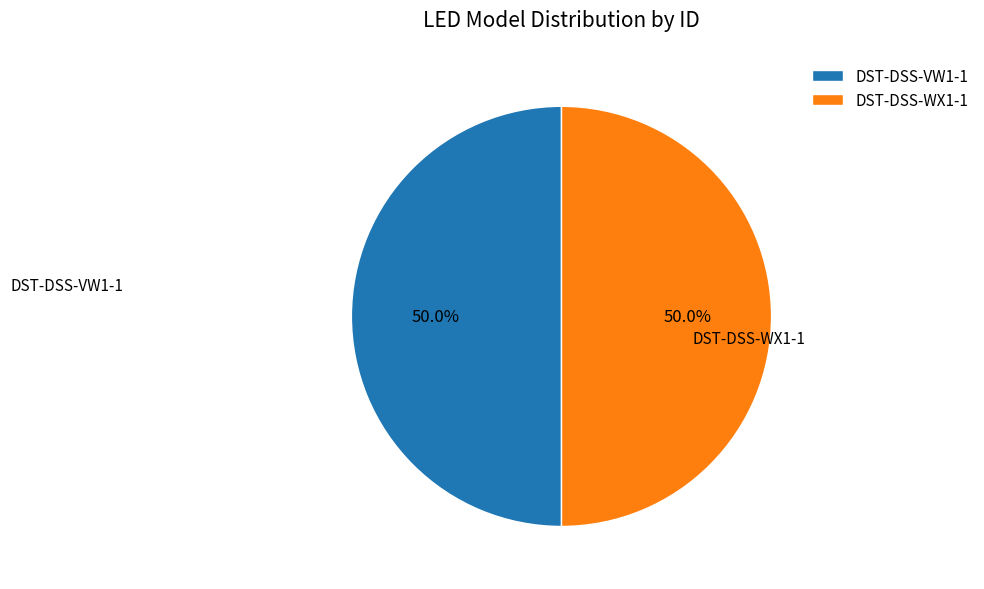

Approximately how many times larger is the value at DST-DSS-VW1-1 compared to DST-DSS-WX1-1?

1.0